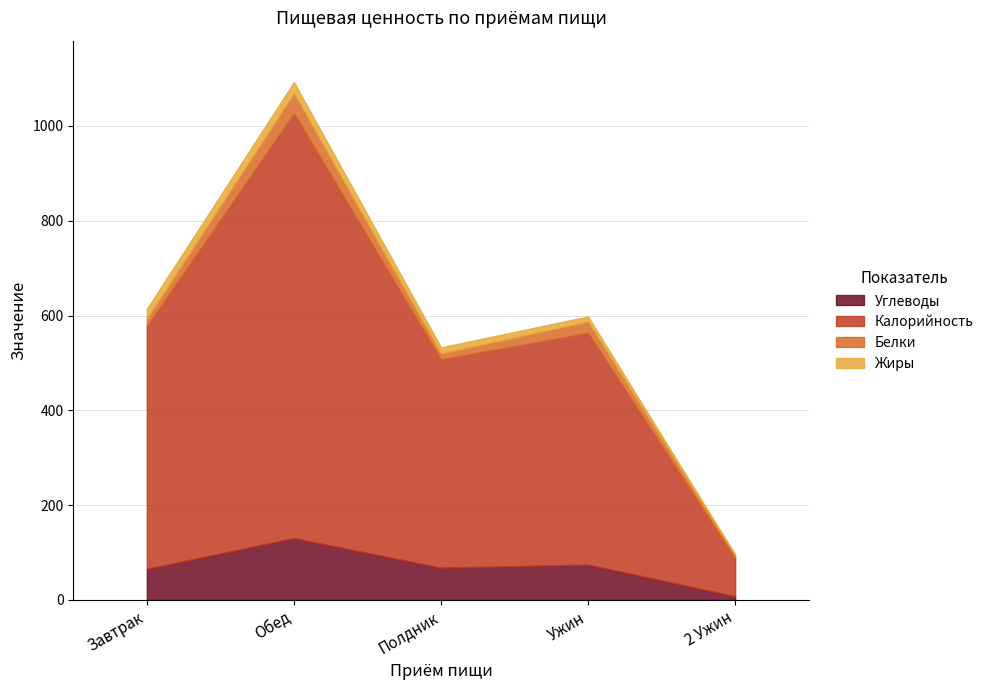

What is the difference between the Углеводы values at Завтрак and 2 Ужин?

57.6